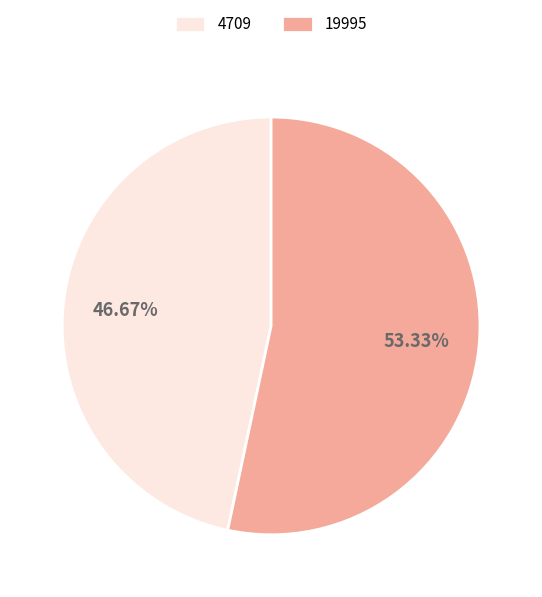

To the nearest percent, what is the combined percentage of 4709 and 19995?

100%